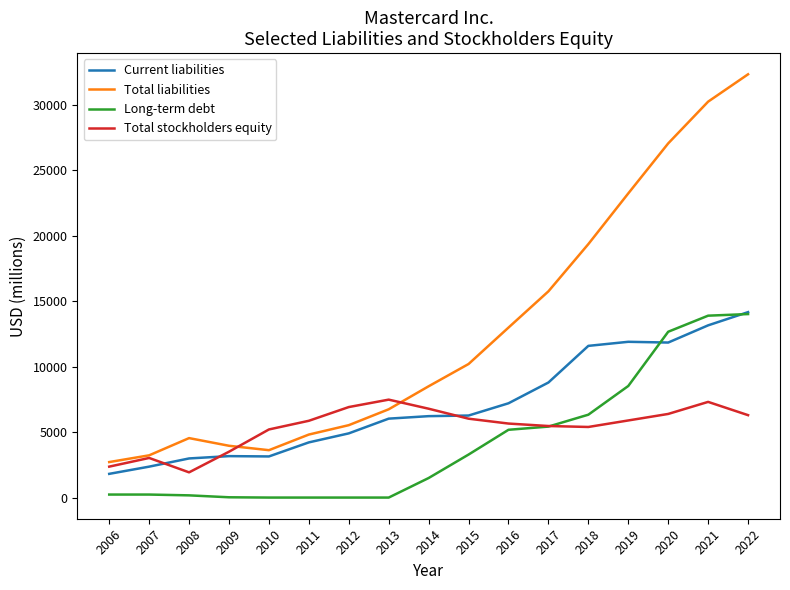

What is the lowest value of the Current liabilities series?

1812